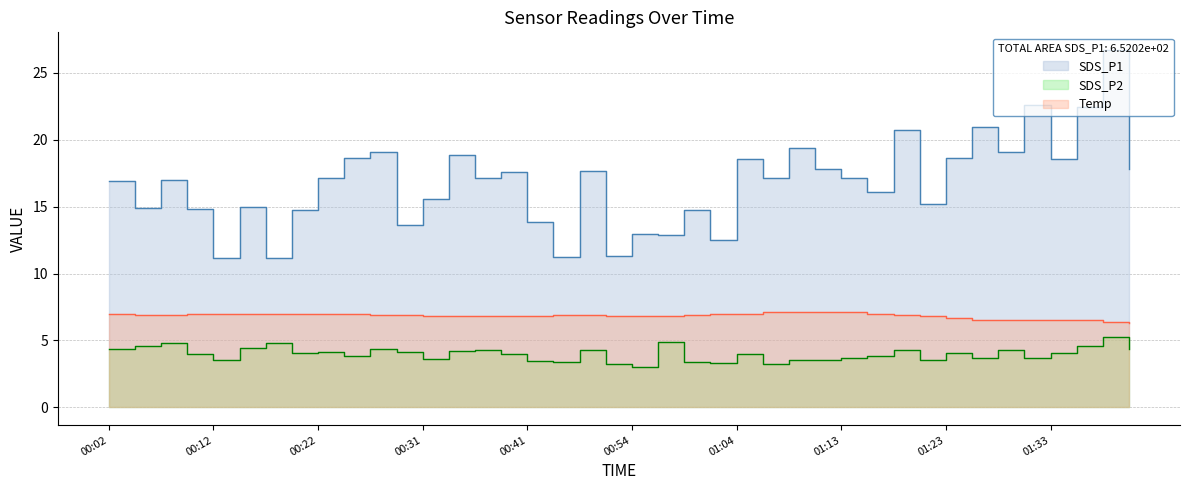

What are all the series names shown in the legend?

SDS_P1, SDS_P2, Temp